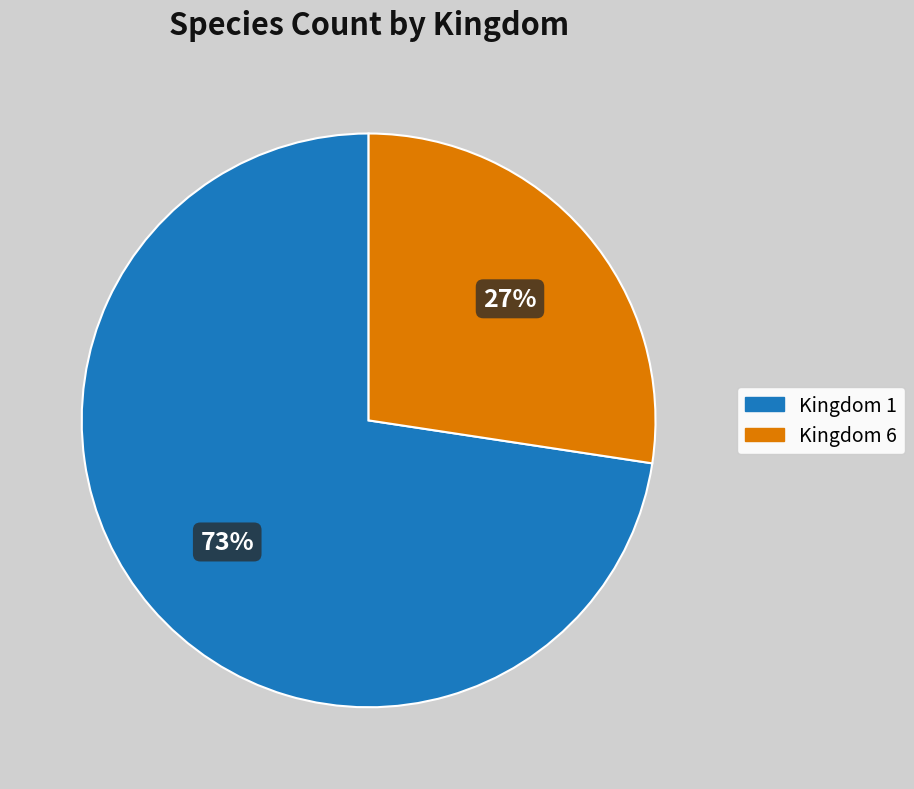

What is the ratio of the value at Kingdom 6 to the value at Kingdom 1?

0.4